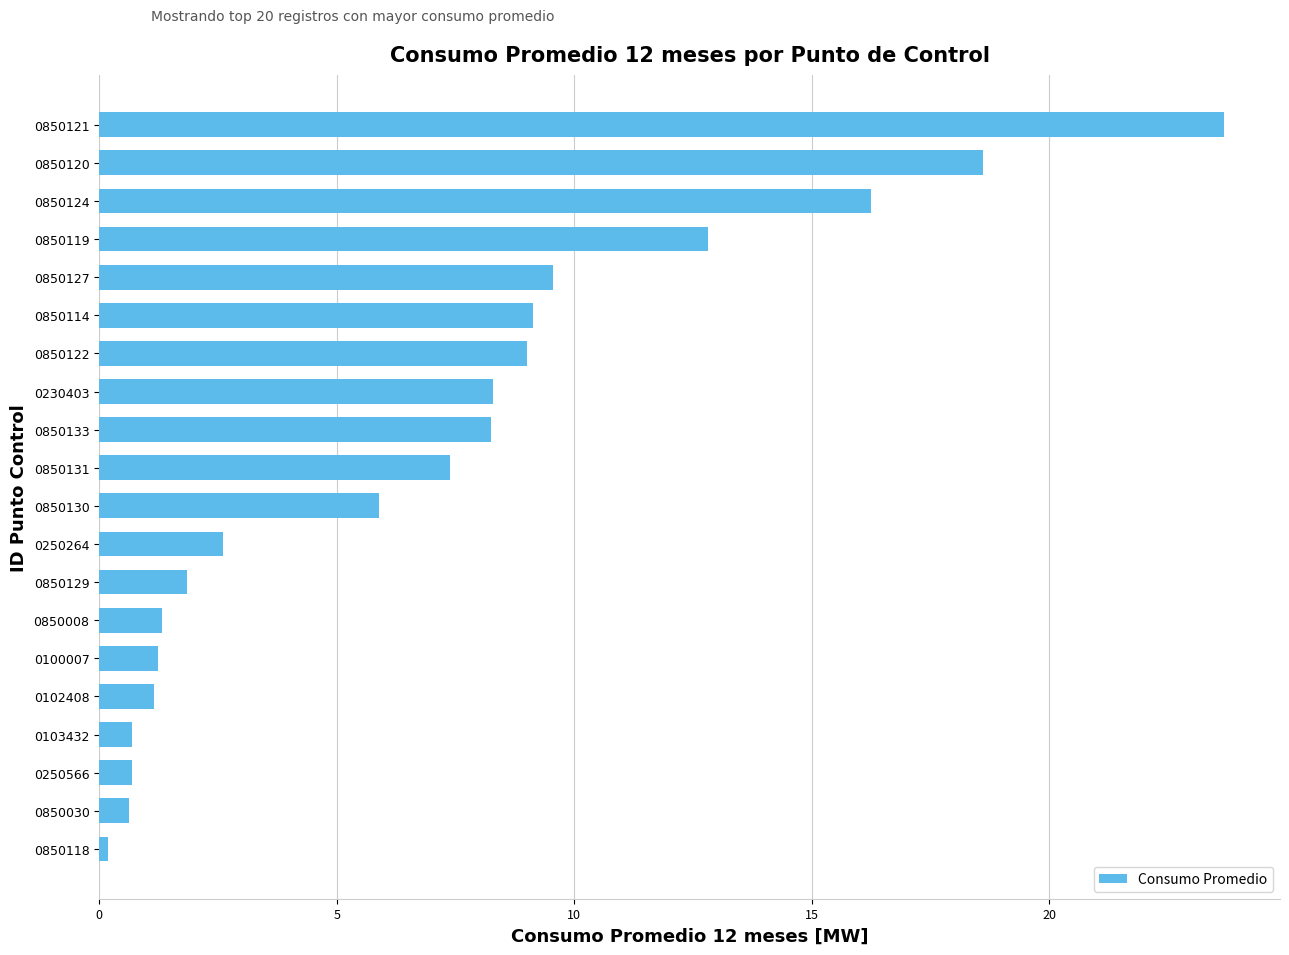

What is the minimum value shown in the chart?

0.2